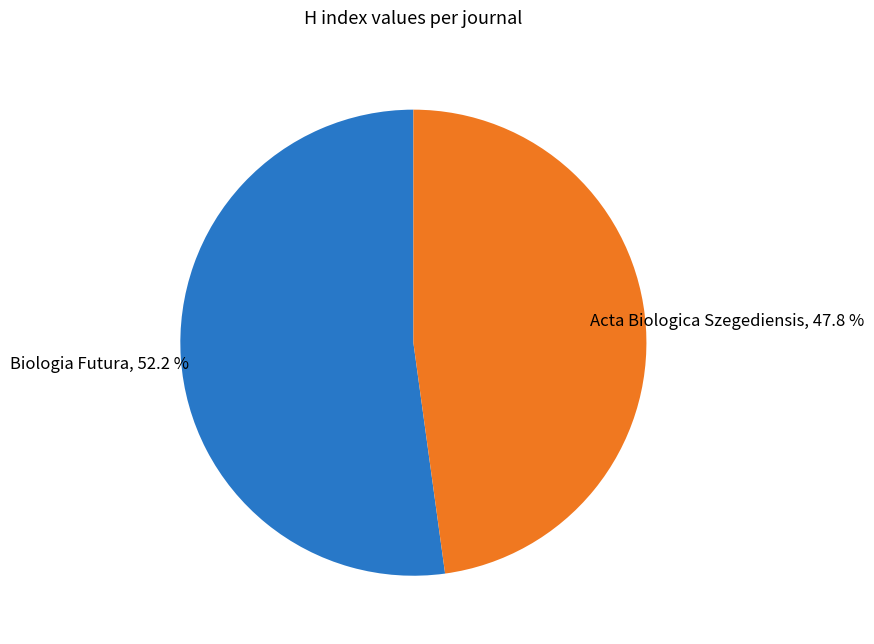

Approximately how many times larger is the value at Biologia Futura compared to Acta Biologica Szegediensis?

1.1